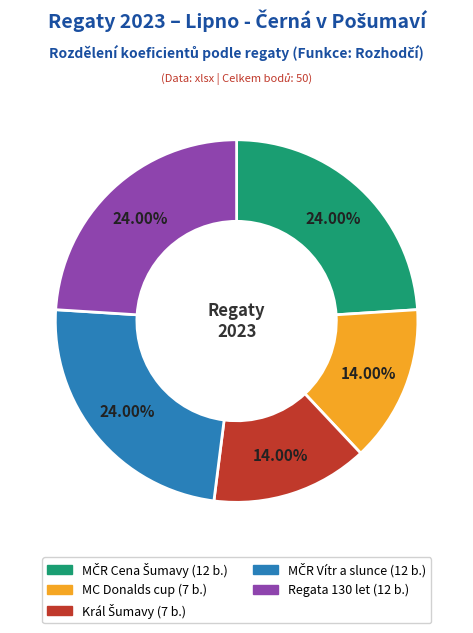

Between Regata 130 let and MC Donalds cup, which is larger?

Regata 130 let